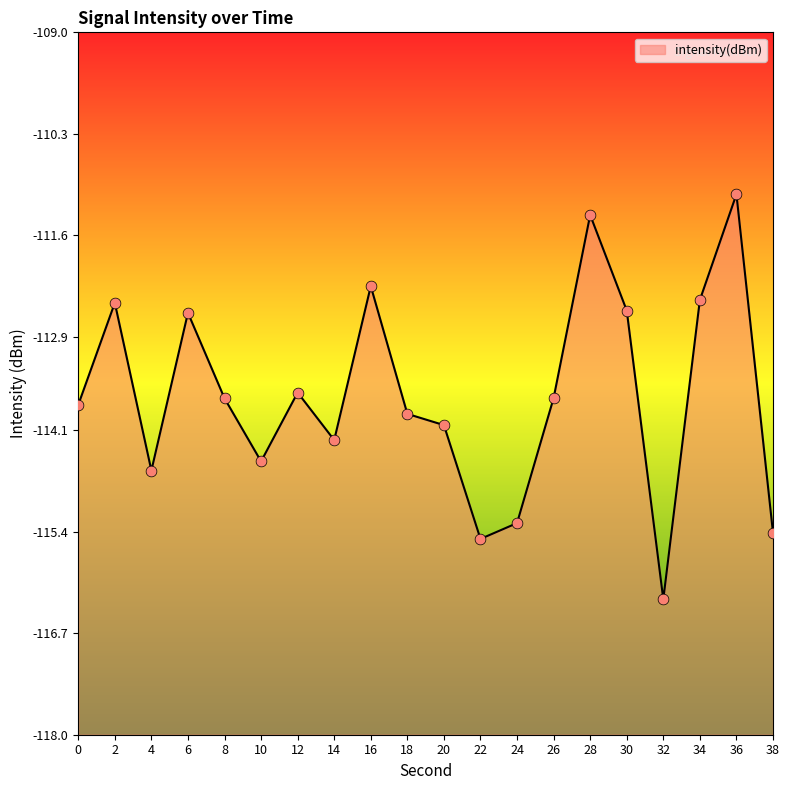

What is the change in value from 24 to 32?

-1.0